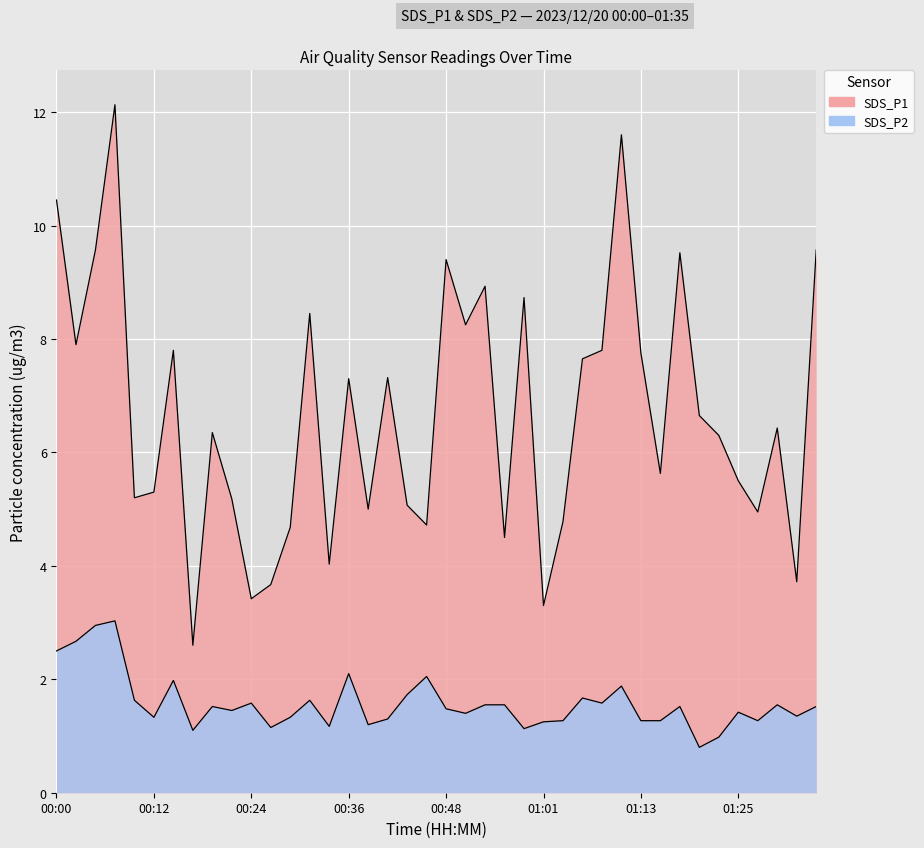

What is the label of the 21st point from the right?

00:46